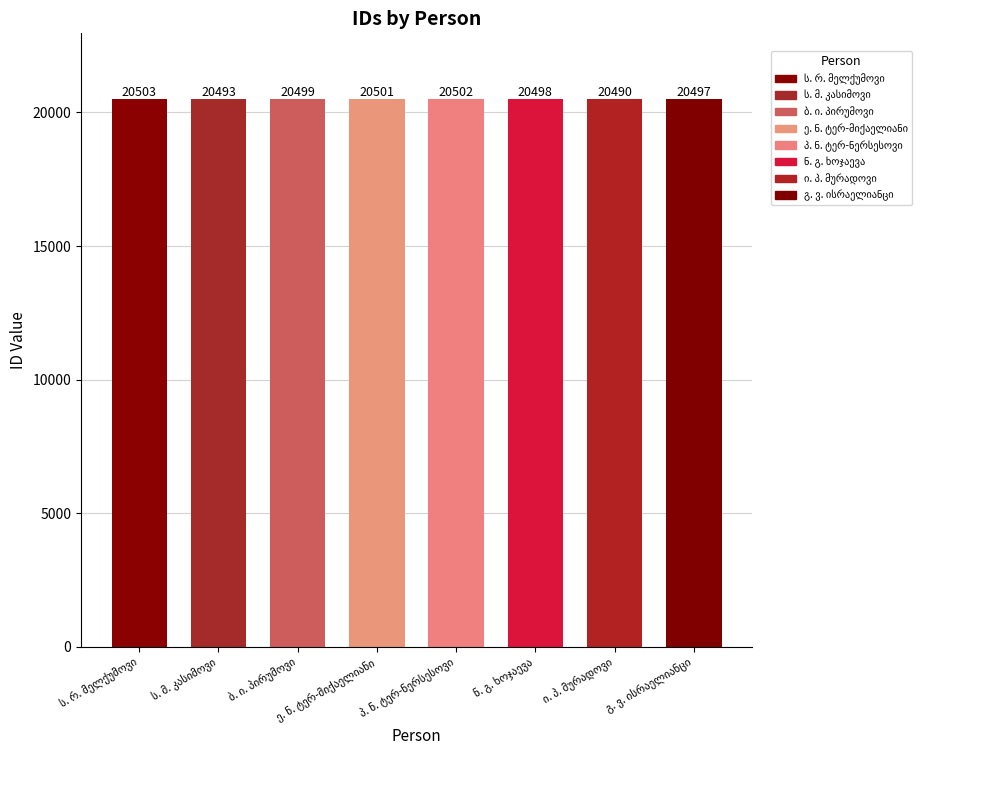

What is the difference between the second highest and minimum values?

12